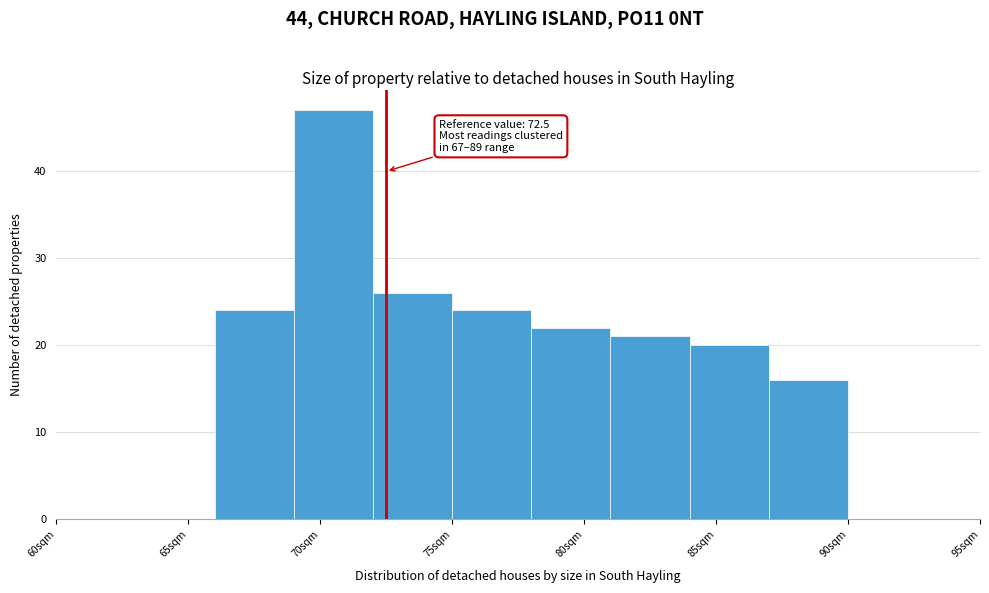

Which range on the x-axis has the tallest bar?

69 to 72